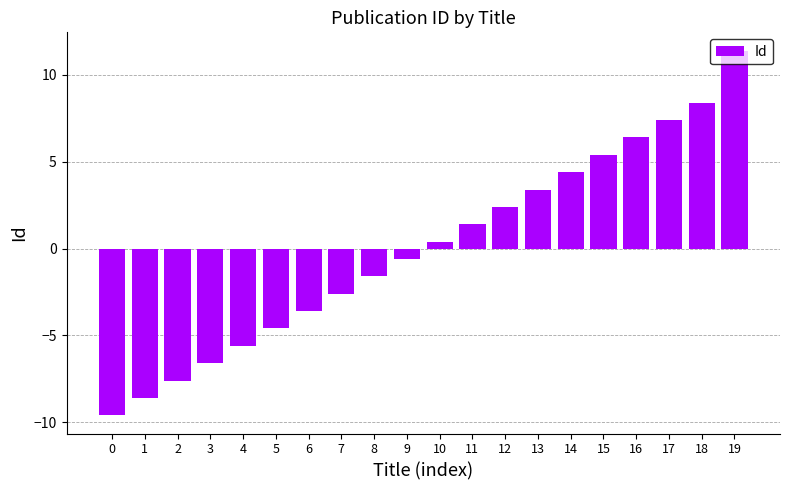

List the labels in order of value, largest first.

19, 18, 17, 16, 15, 14, 13, 12, 11, 10, 9, 8, 7, 6, 5, 4, 3, 2, 1, 0